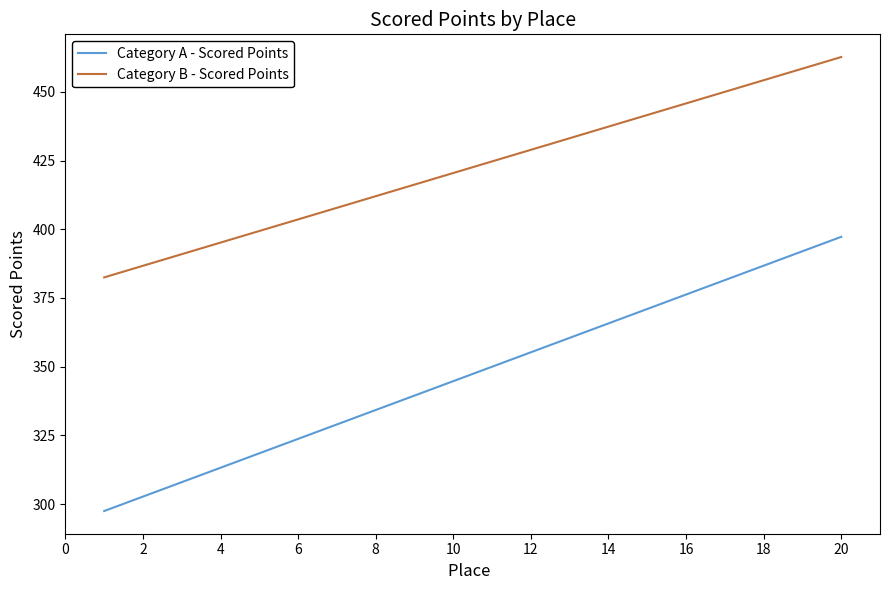

What is the lowest value of the Category A - Scored Points series?

297.5